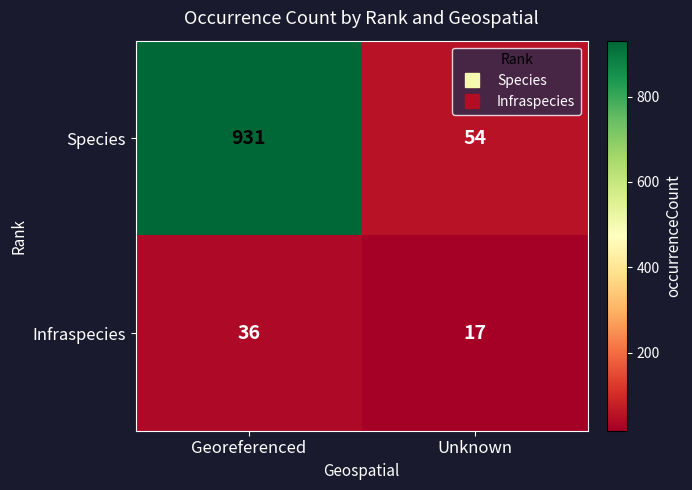

Rank the series at Unknown from lowest to highest value.

Infraspecies, Species